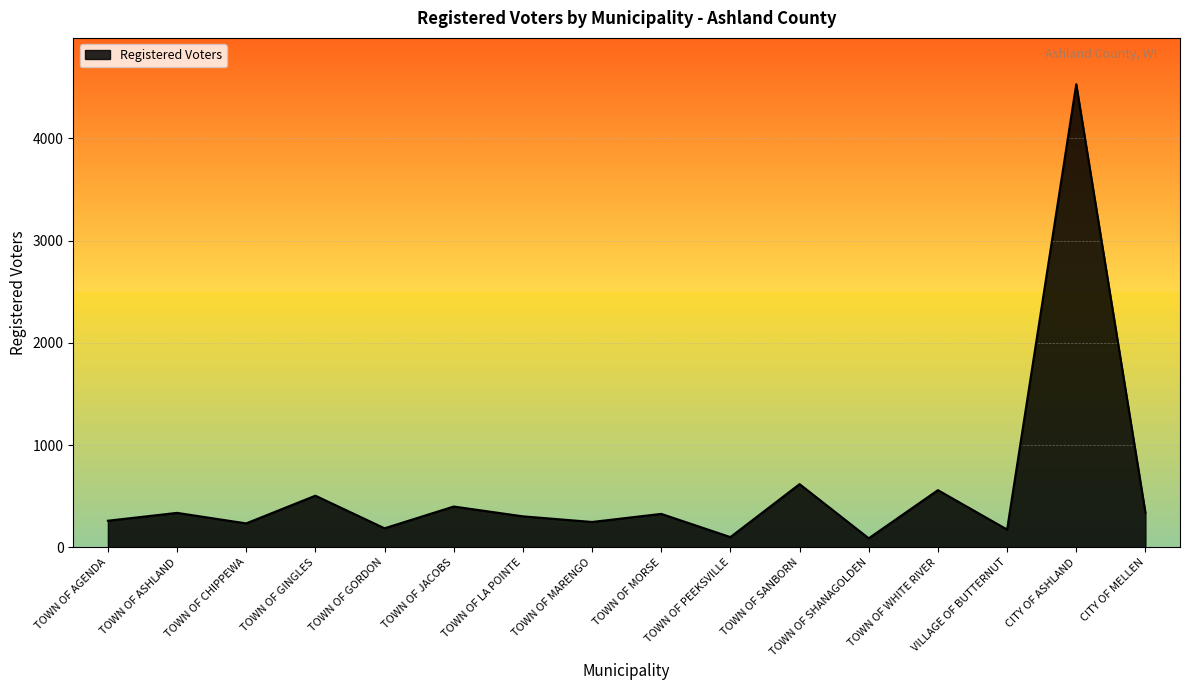

At which category does the data reach its first local valley?

TOWN OF CHIPPEWA